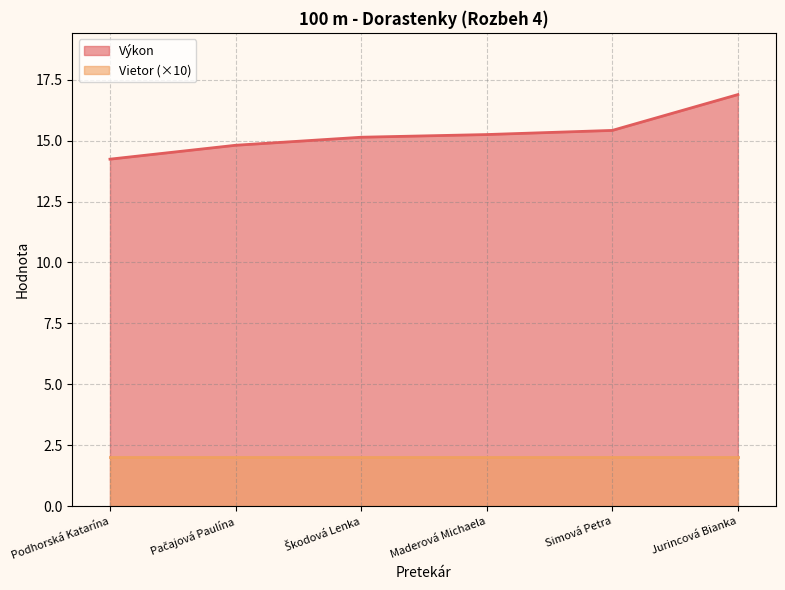

Which has a higher value, Škodová Lenka or Jurincová Bianka?

Jurincová Bianka